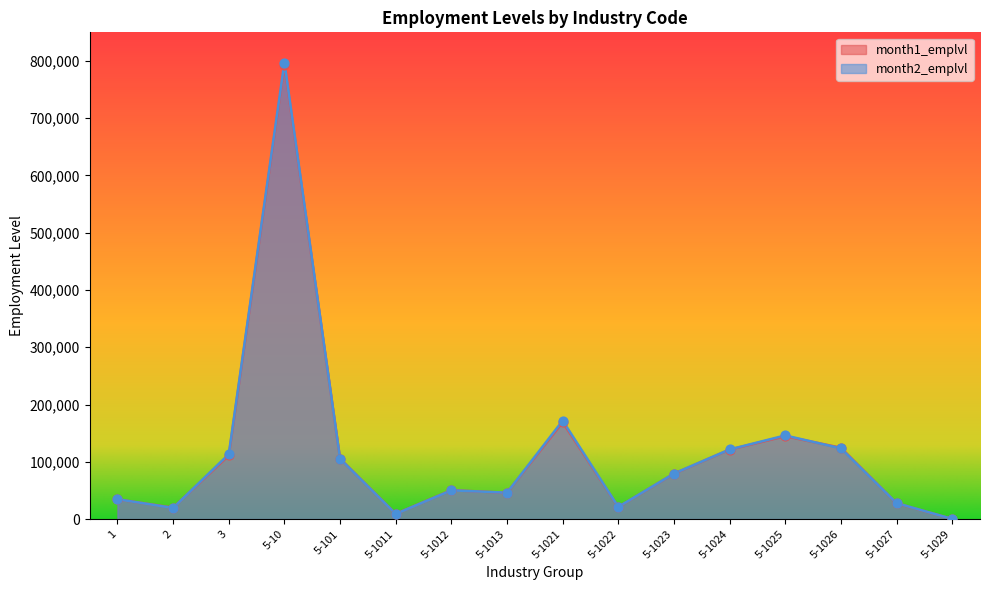

What is the total value across all series at 5-1029?

517